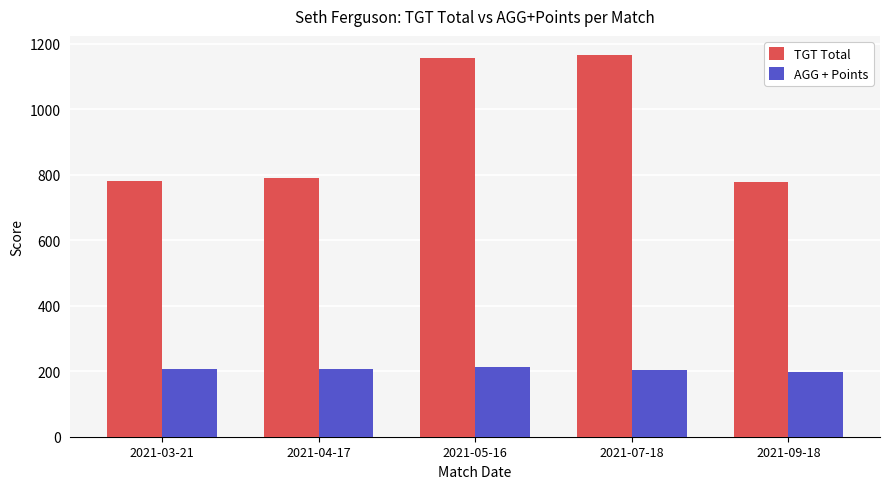

What is the label of the 2nd bar from the right?

2021-07-18